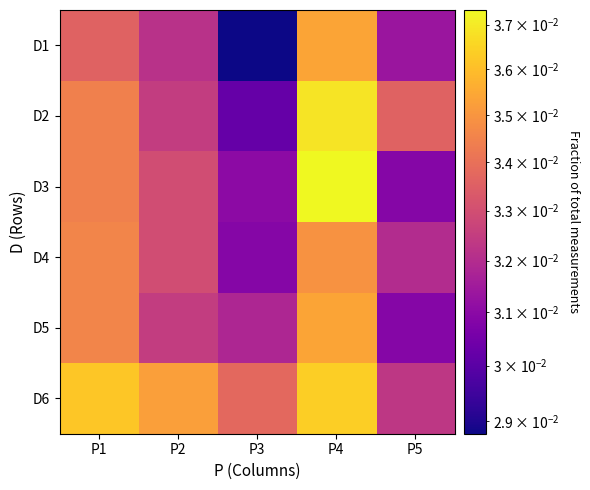

At P4, list the series in order from largest to smallest.

D3, D2, D6, D1, D5, D4